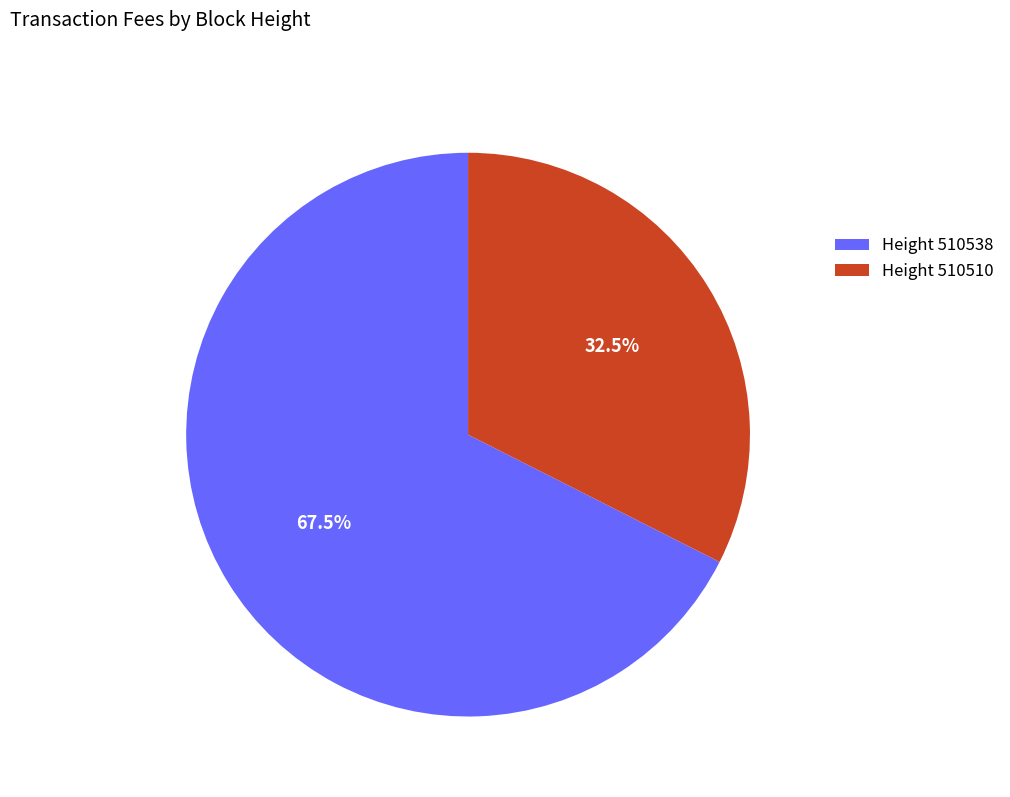

To the nearest percent, what is the difference between the largest and smallest slice percentages?

35%